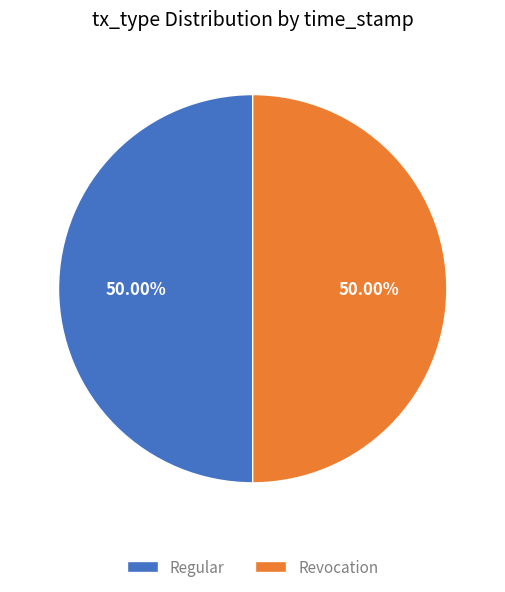

Approximately how many times larger is the value at Revocation compared to Regular?

1.0